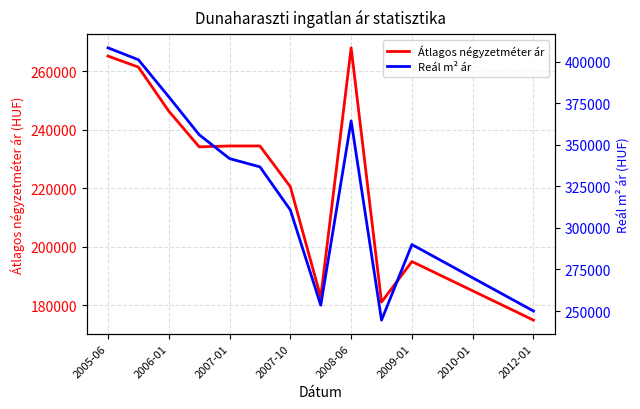

At which label does Átlagos négyzetméter ár first exceed 220540?

2005-06